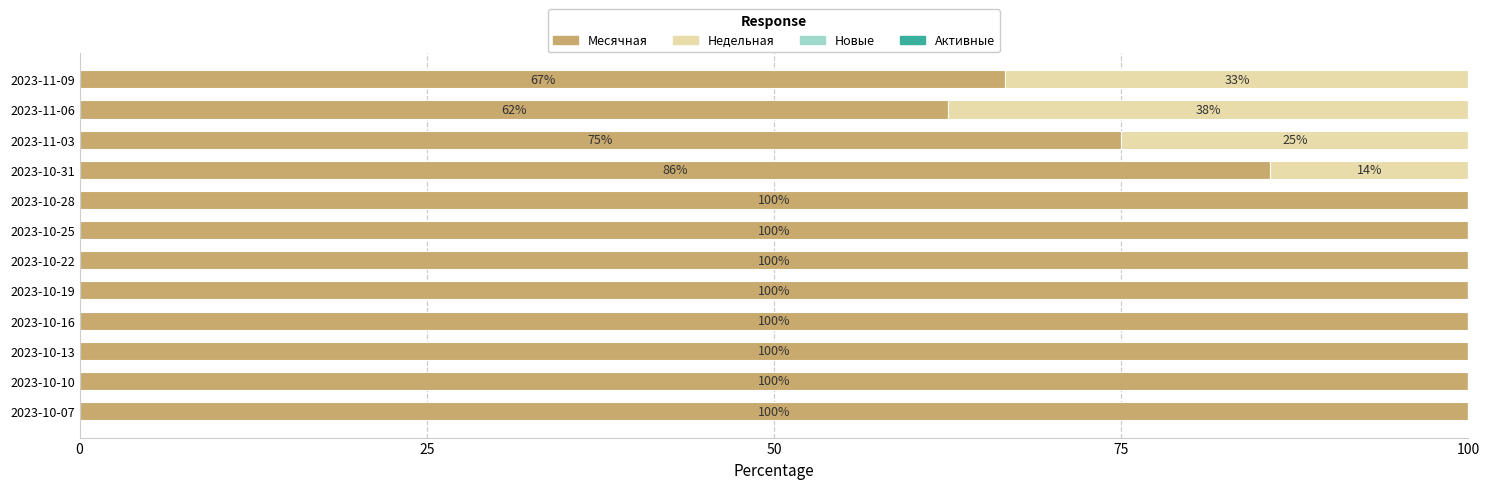

The Месячная series shows 100.0 at 2023-10-22. True or false?

True